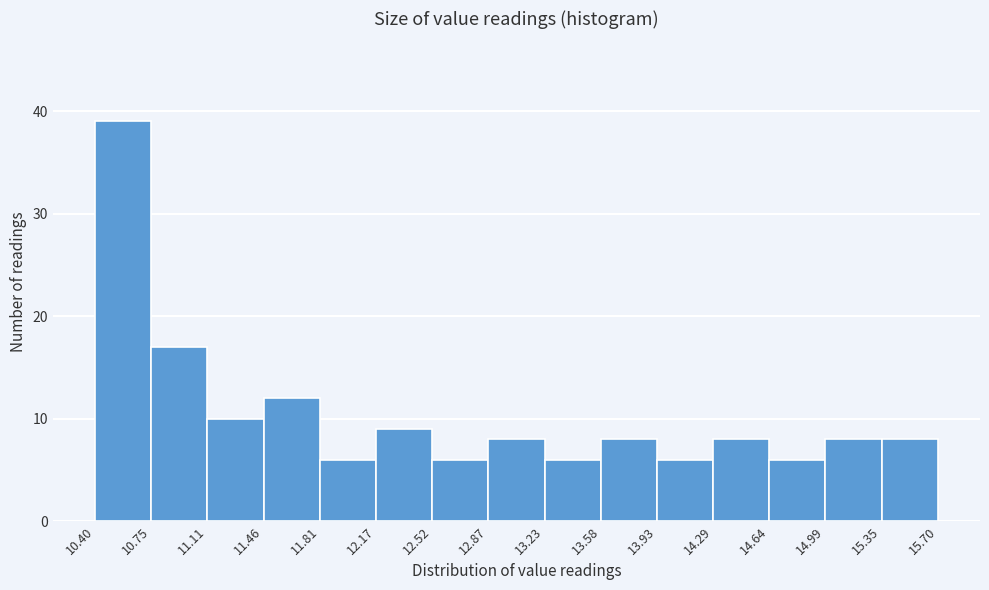

Over which range of the x-axis is the bar tallest?

10.40 to 10.75